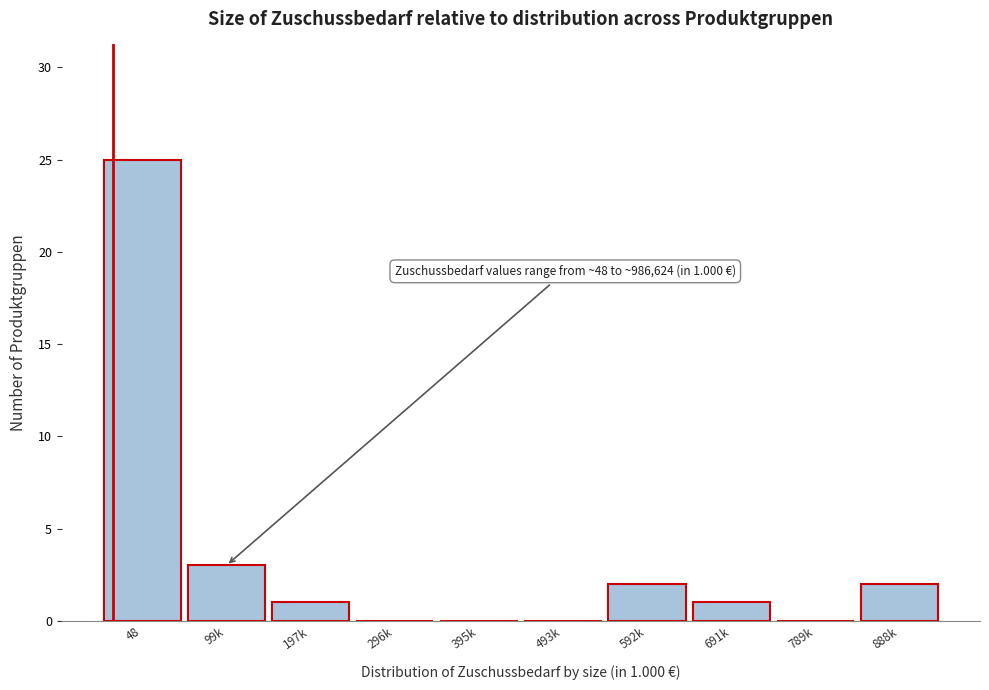

Reading left to right, extract all data points from this chart.

48=25	99k=3	197k=1	296k=0	395k=0	493k=0	592k=2	691k=1	789k=0	888k=2